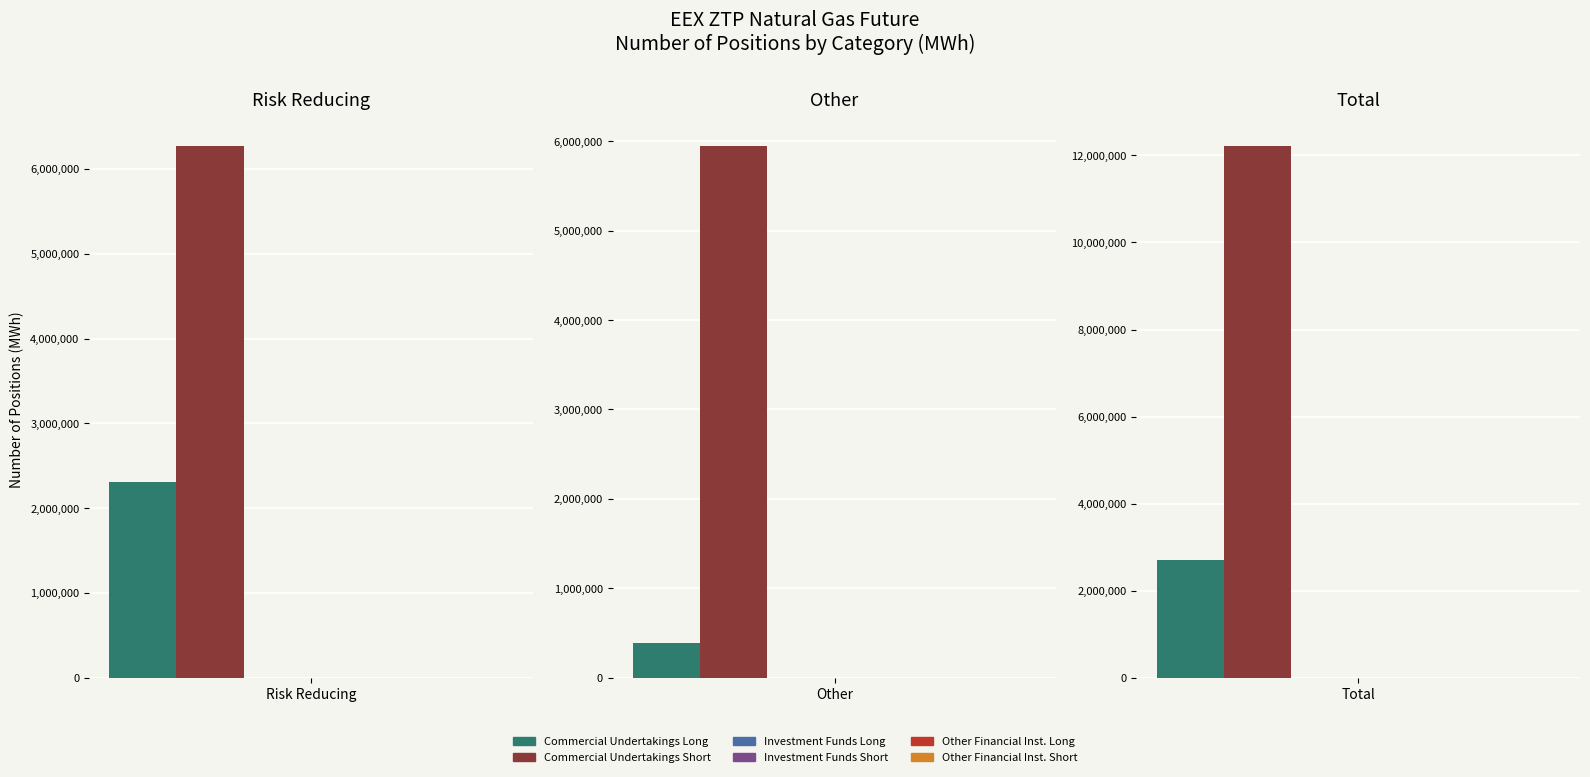

Which series has the widest spread of values?

Commercial Undertakings Short